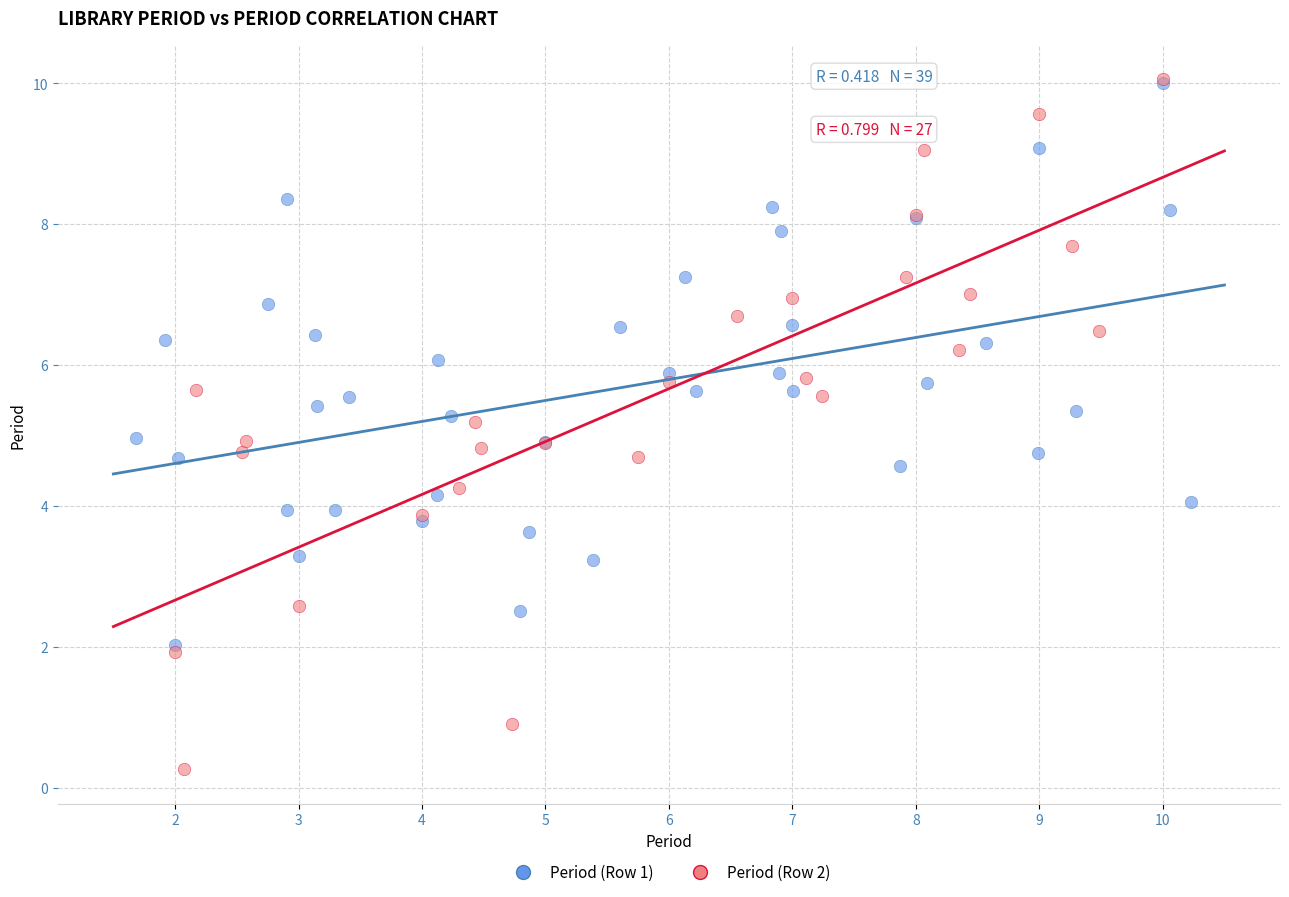

Which series has the widest spread of Y values?

Period (Row 2)